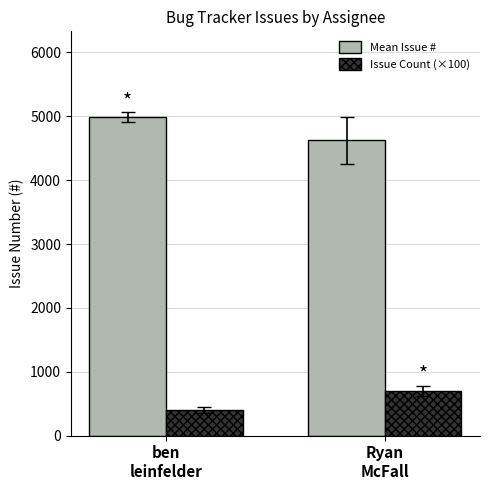

Rank the series at Ryan
McFall from highest to lowest value.

Mean Issue #, Issue Count (×100)